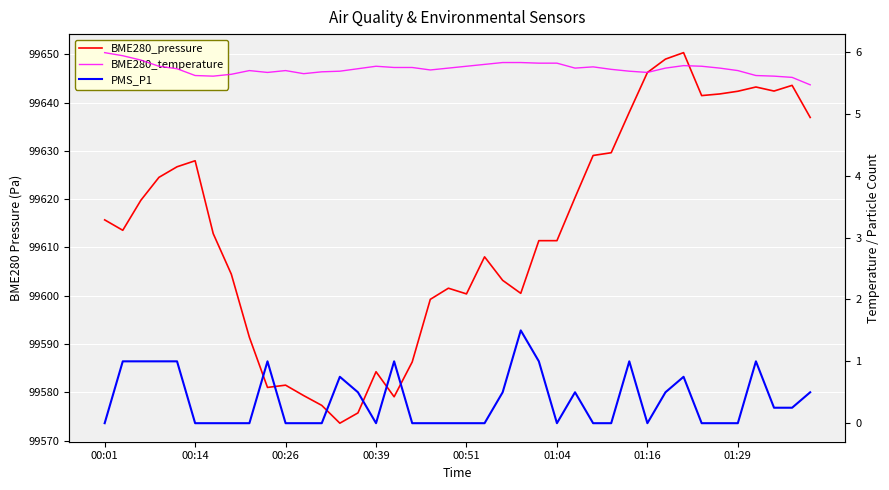

Which series has the largest total across all categories?

BME280_pressure